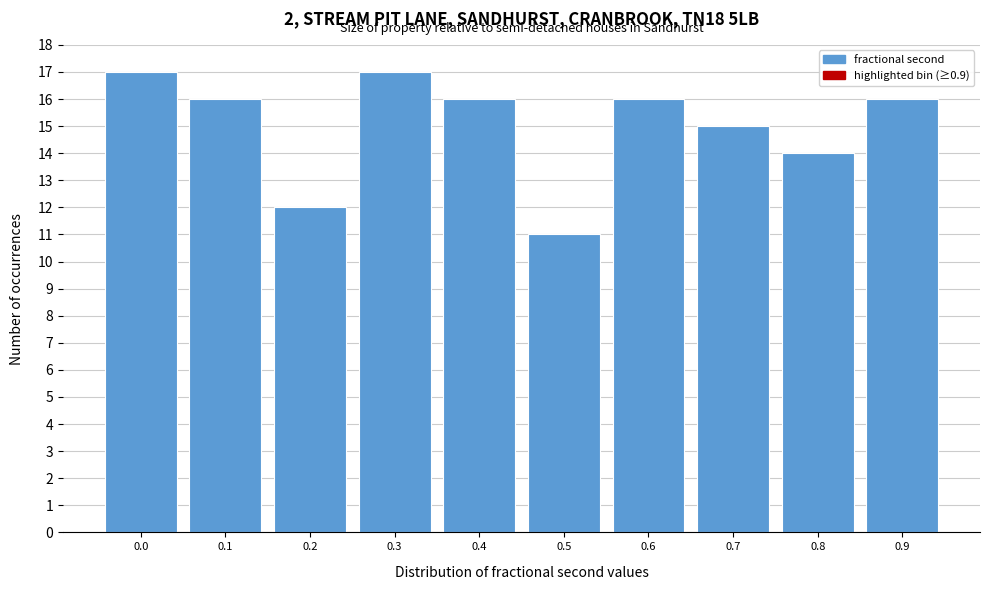

Reading right to left, extract all data points from this chart.

0.9=16	0.8=14	0.7=15	0.6=16	0.5=11	0.4=16	0.3=17	0.2=12	0.1=16	0.0=17